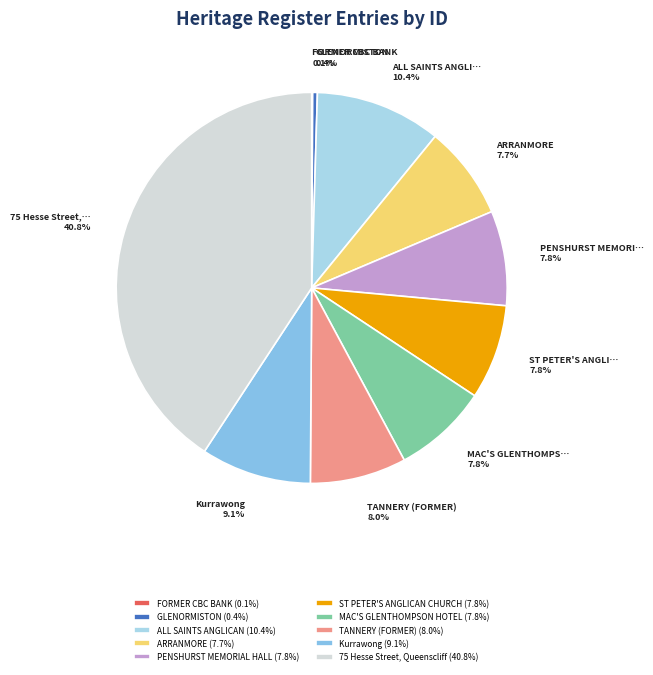

Combined, do ARRANMORE (7.7%) and MAC'S GLENTHOMPSON HOTEL (7.8%) account for over 50%?

No